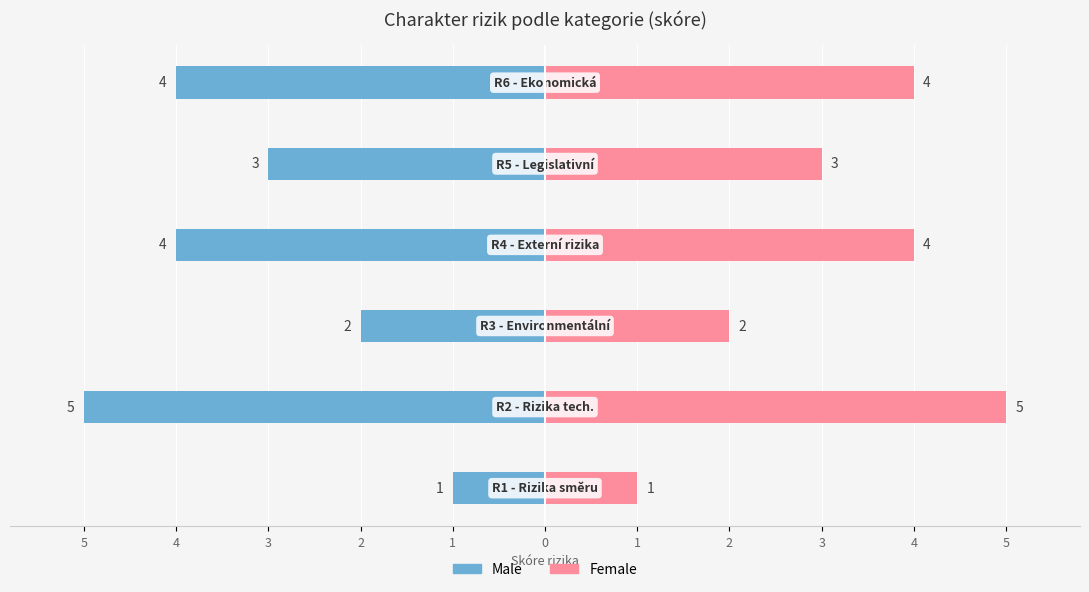

Rank the series by their maximum value, from lowest to highest.

Male, Female